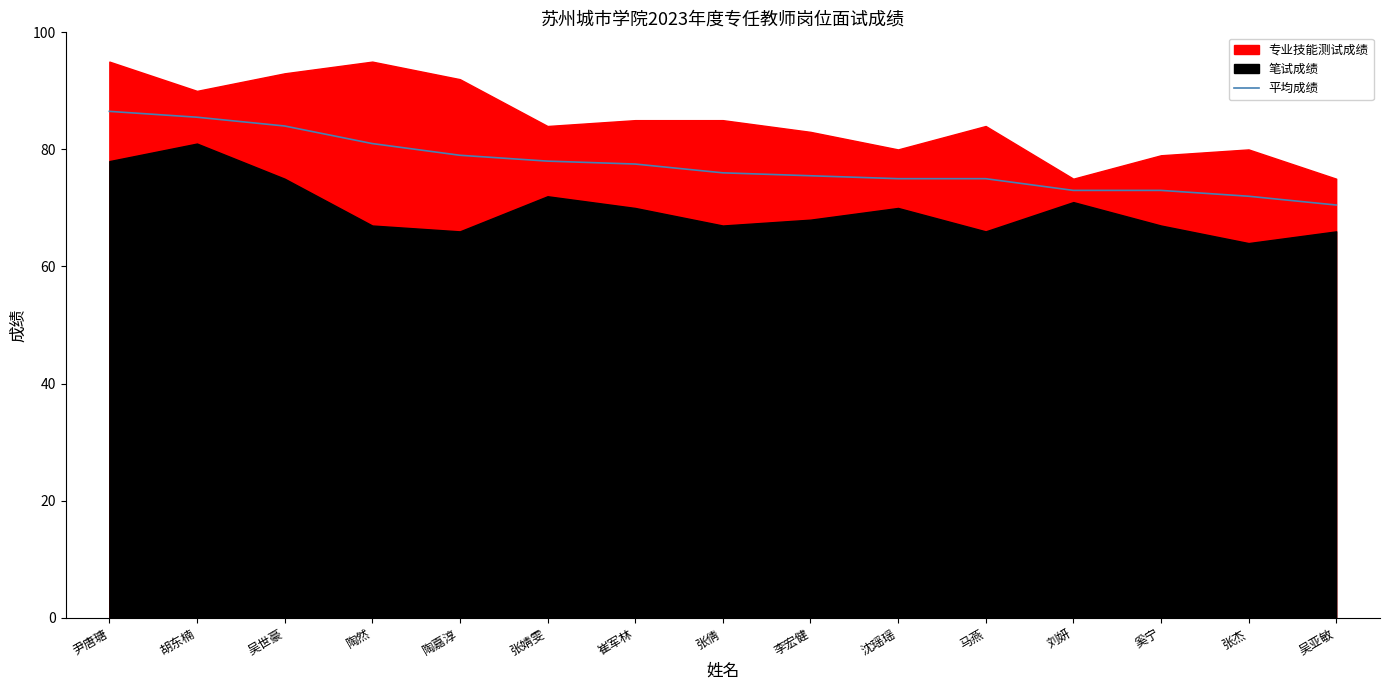

What is the lowest value of the 平均成绩 series?

70.5